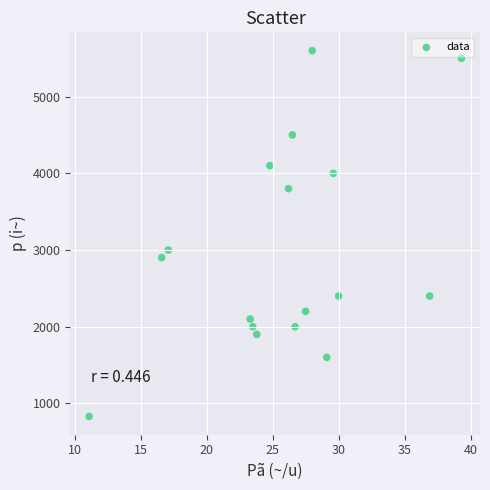

What Y value in the scatter plot is closest to 3215?

3000